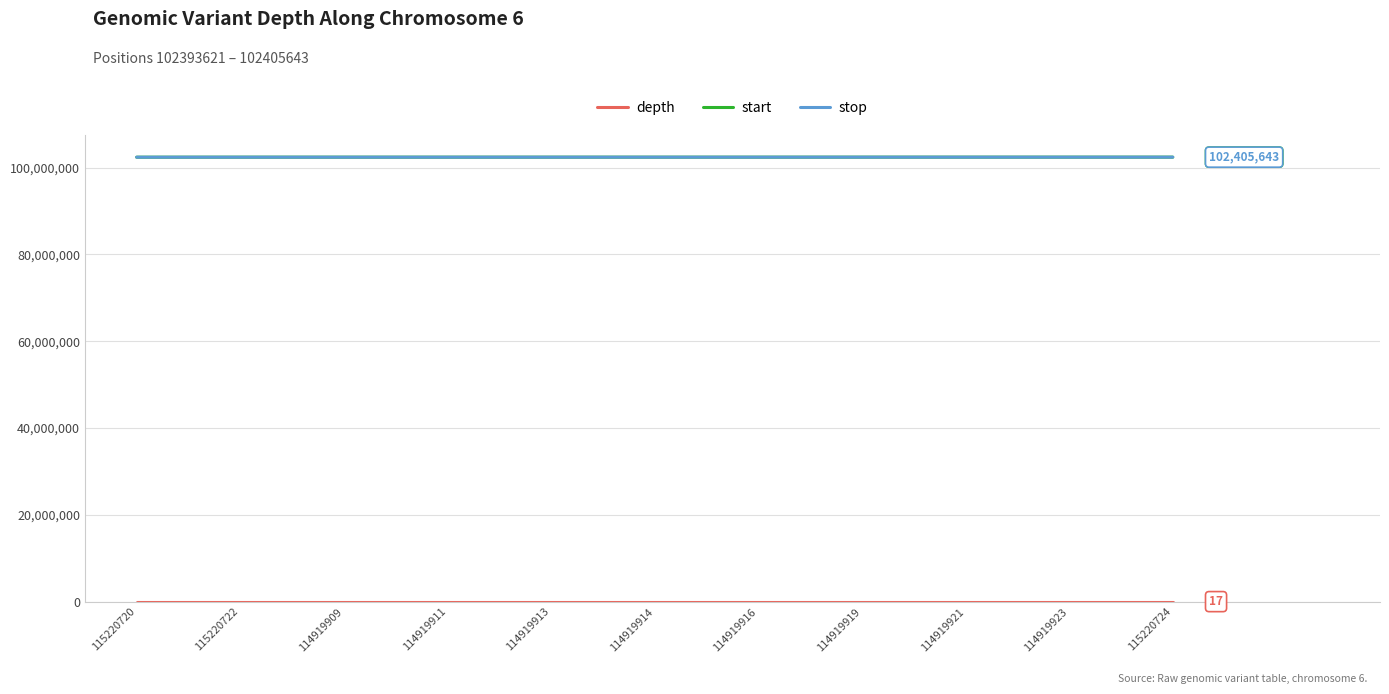

What is the lowest value of the start series?

102393621